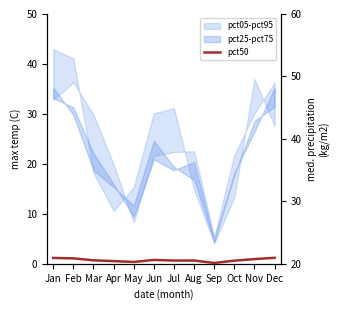

List the labels in order of value, smallest first.

Sep, May, Apr, Oct, Jul, Aug, Mar, Jun, Nov, Feb, Jan, Dec